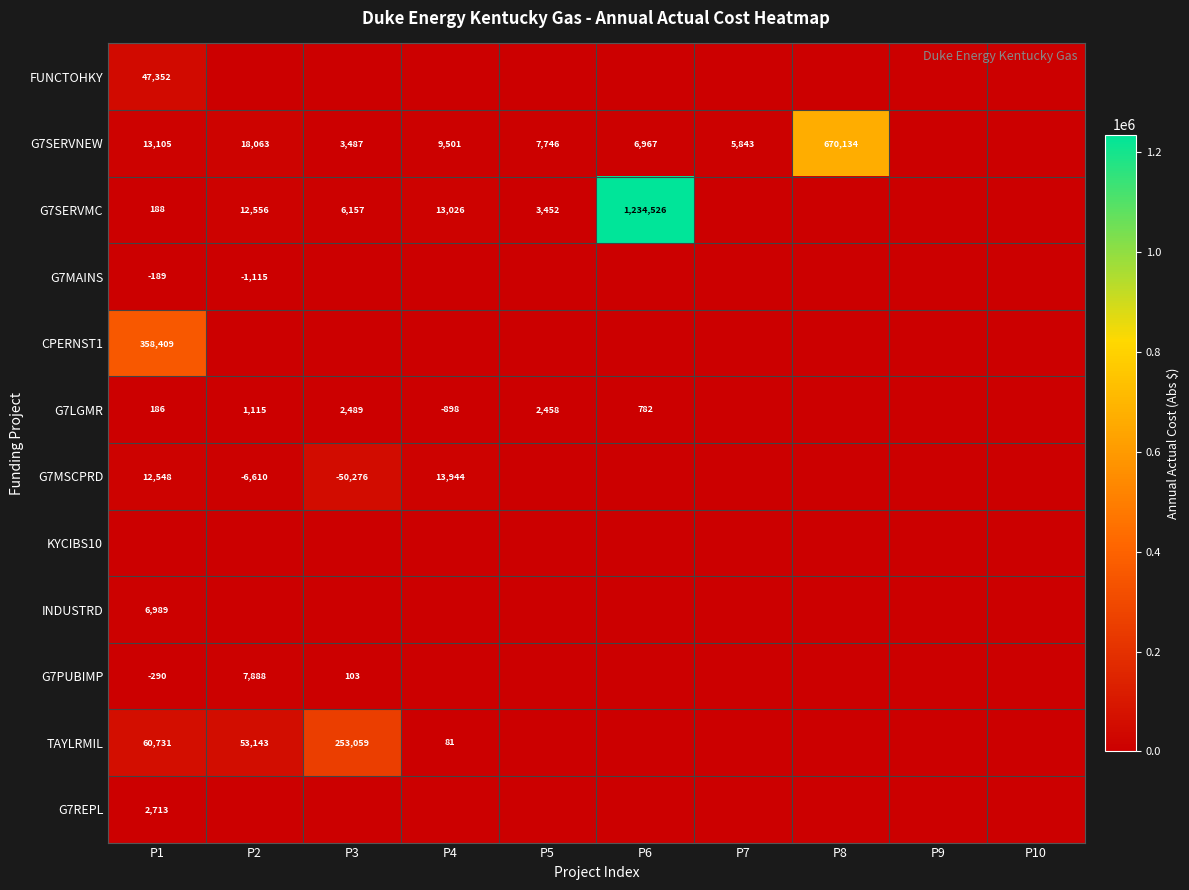

The G7SERVNEW series shows 6967 at P6. True or false?

True